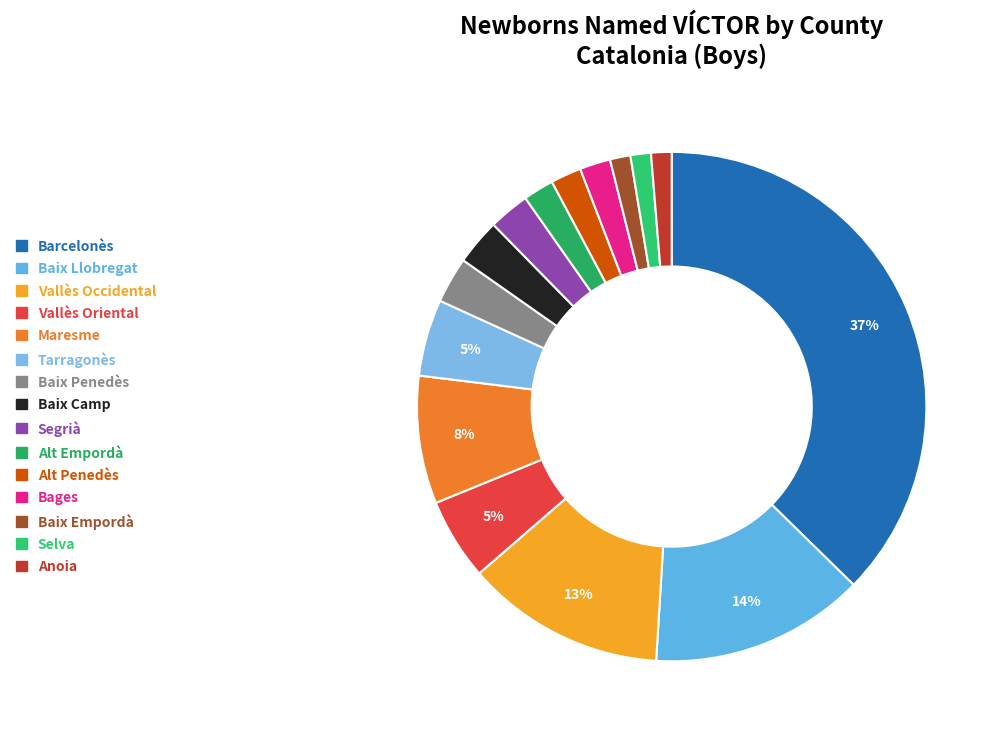

Which has a higher value, Baix Penedès or Alt Penedès?

Baix Penedès